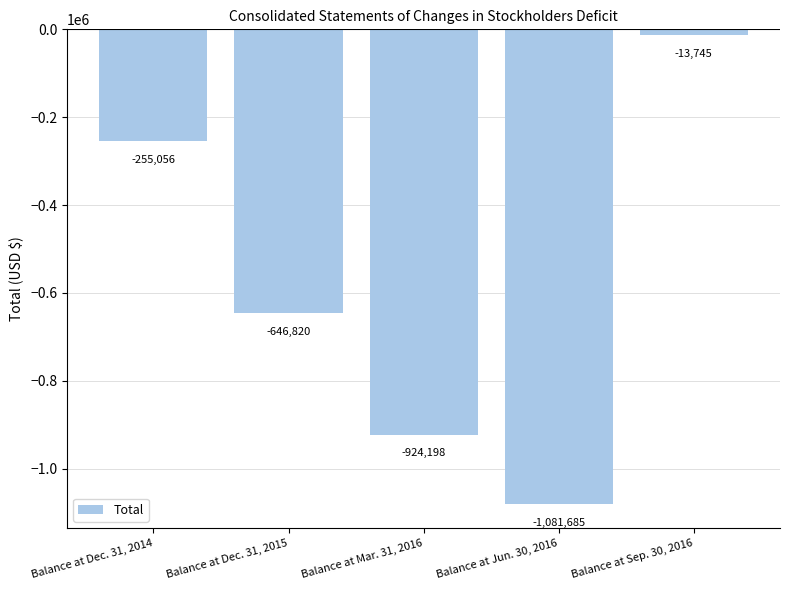

Reading left to right, list all the values displayed in this chart.

Balance at Dec. 31, 2014=-255056	Balance at Dec. 31, 2015=-646820	Balance at Mar. 31, 2016=-924198	Balance at Jun. 30, 2016=-1081685	Balance at Sep. 30, 2016=-13745